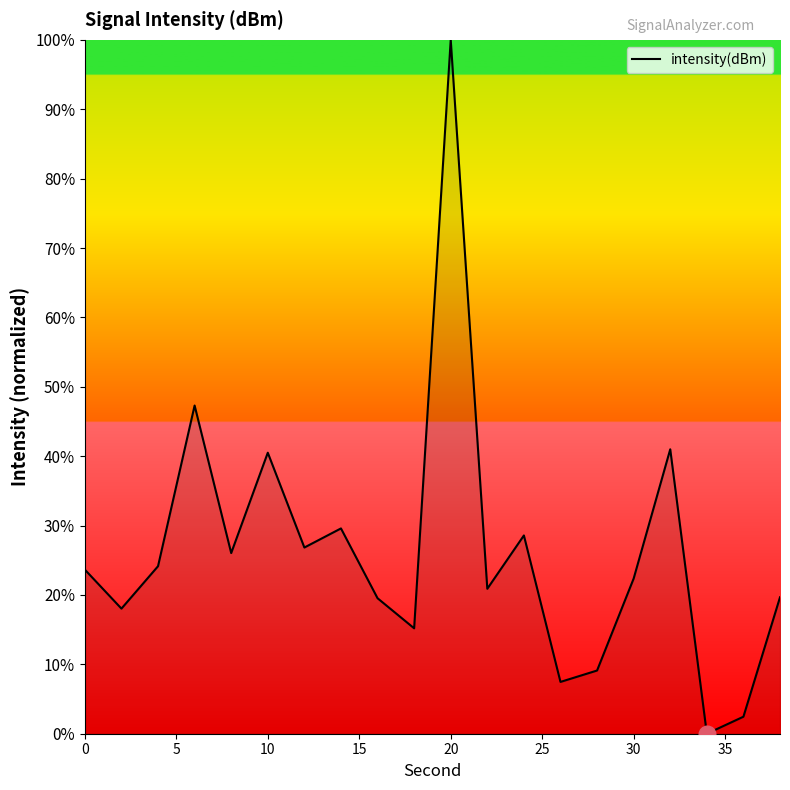

What is the greatest value displayed?

100.0